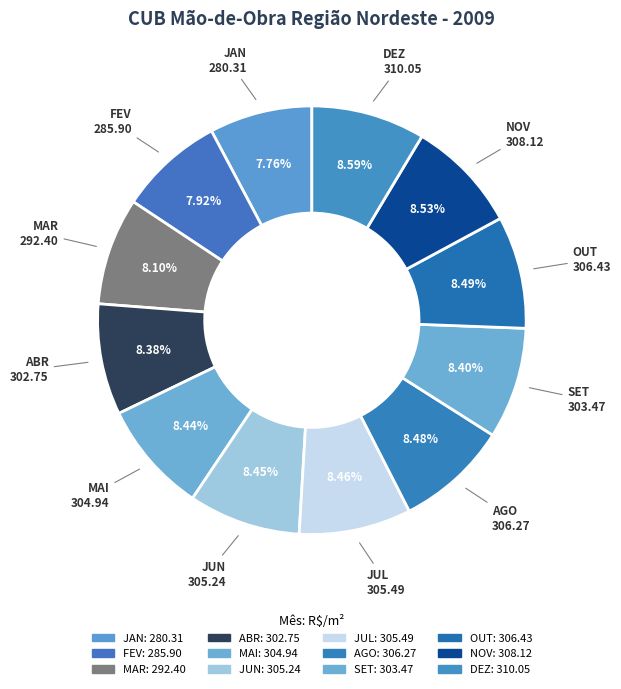

Is MAR the majority of the pie?

No